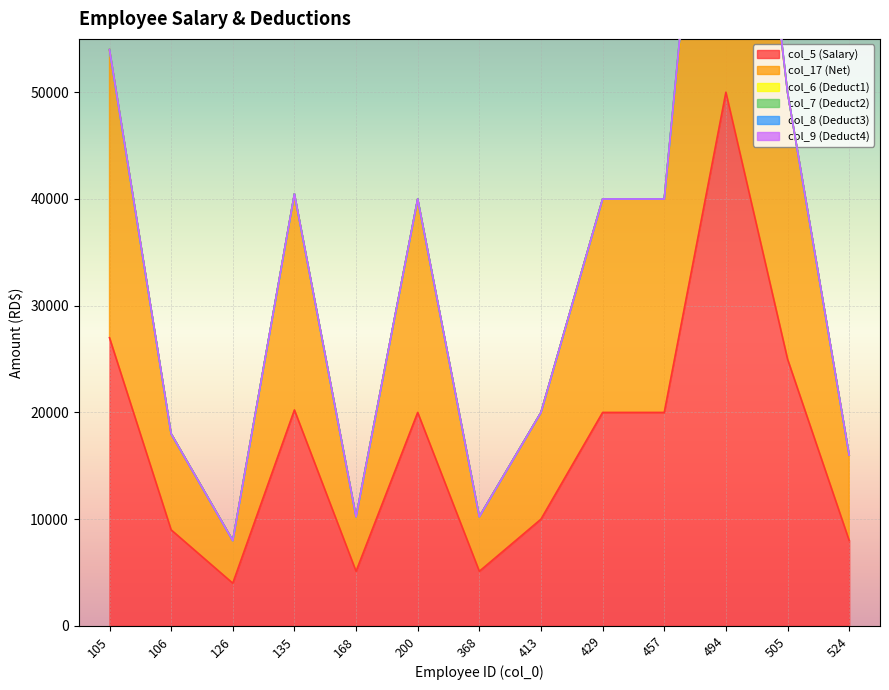

At 368, list the series in order from largest to smallest.

col_5 (Salary), col_17 (Net), col_6 (Deduct1), col_7 (Deduct2), col_8 (Deduct3), col_9 (Deduct4)